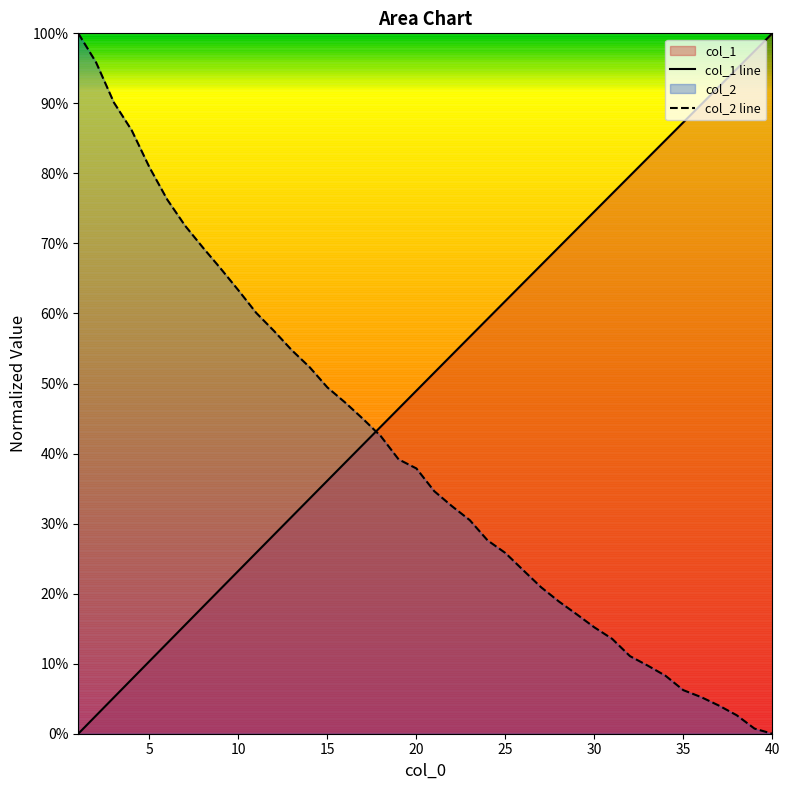

What is the total value across all series at 10?

1.0